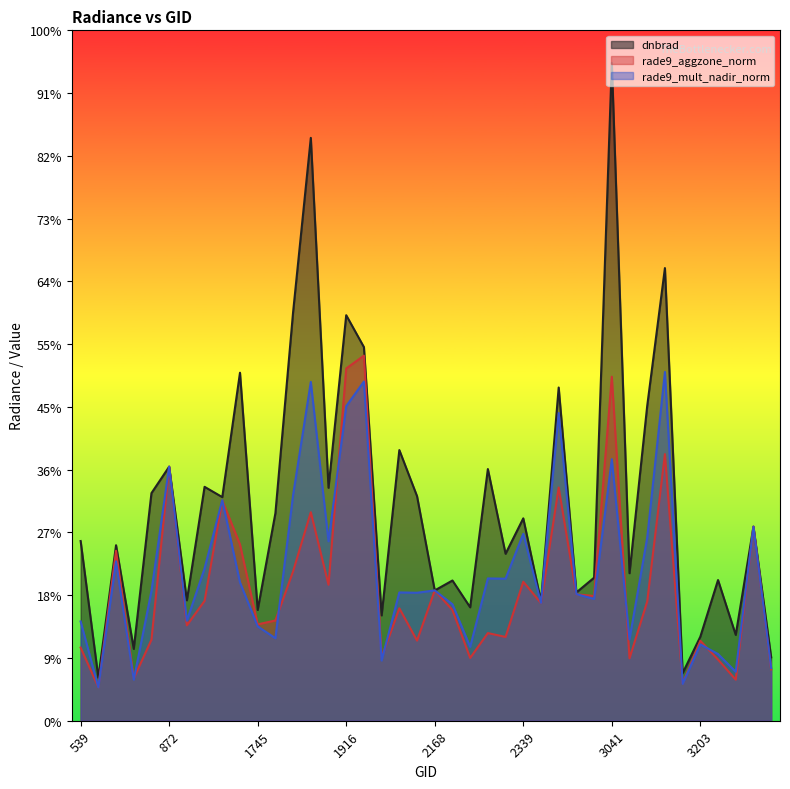

Which series has the largest range (max minus min)?

dnbrad